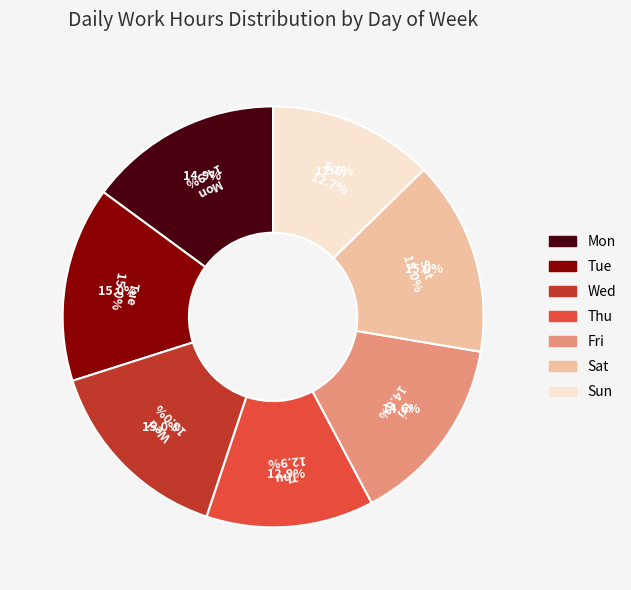

What is the ratio of the value at Mon to the value at Sun?

1.2